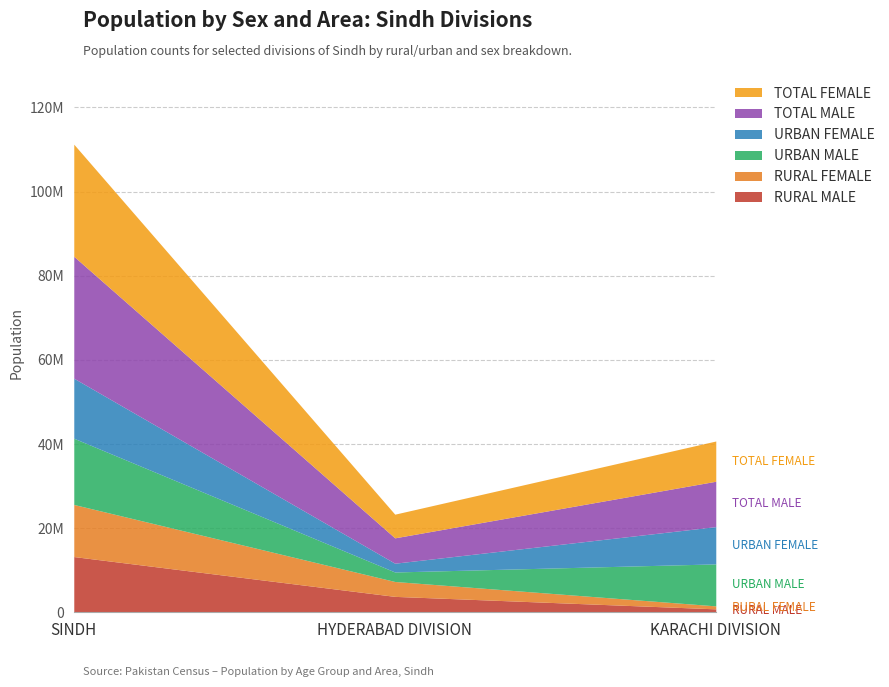

Which series has the widest spread of values?

TOTAL MALE